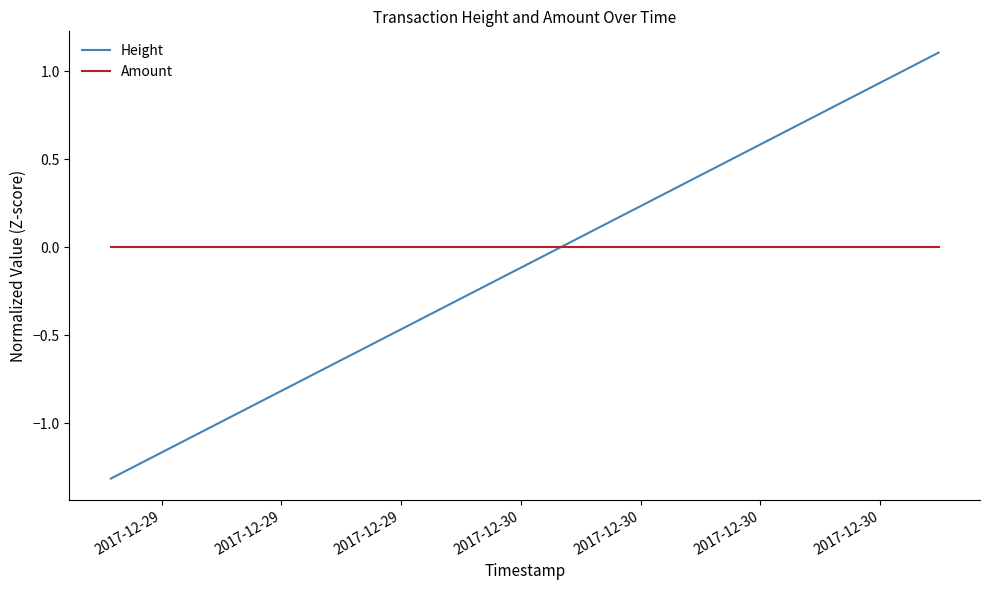

What is the difference between the maximum and minimum values in the Height series?

2.4